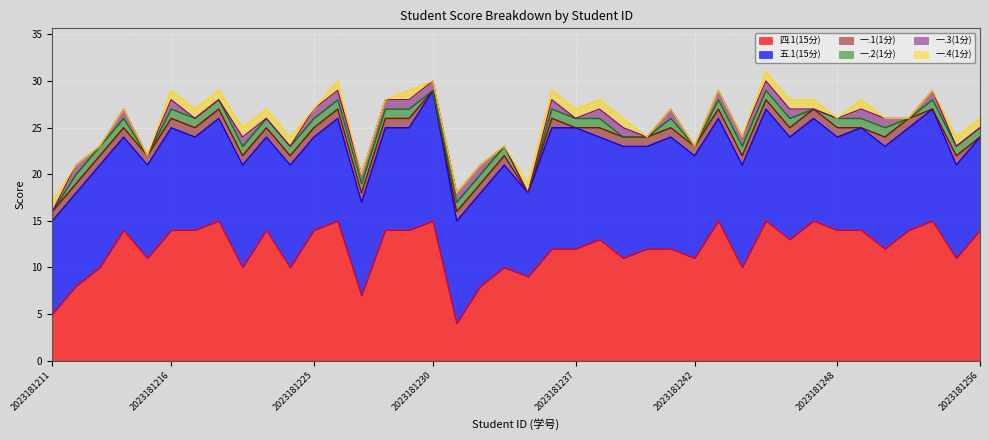

At which category does 一.1(1分) reach its first local valley?

2023181230